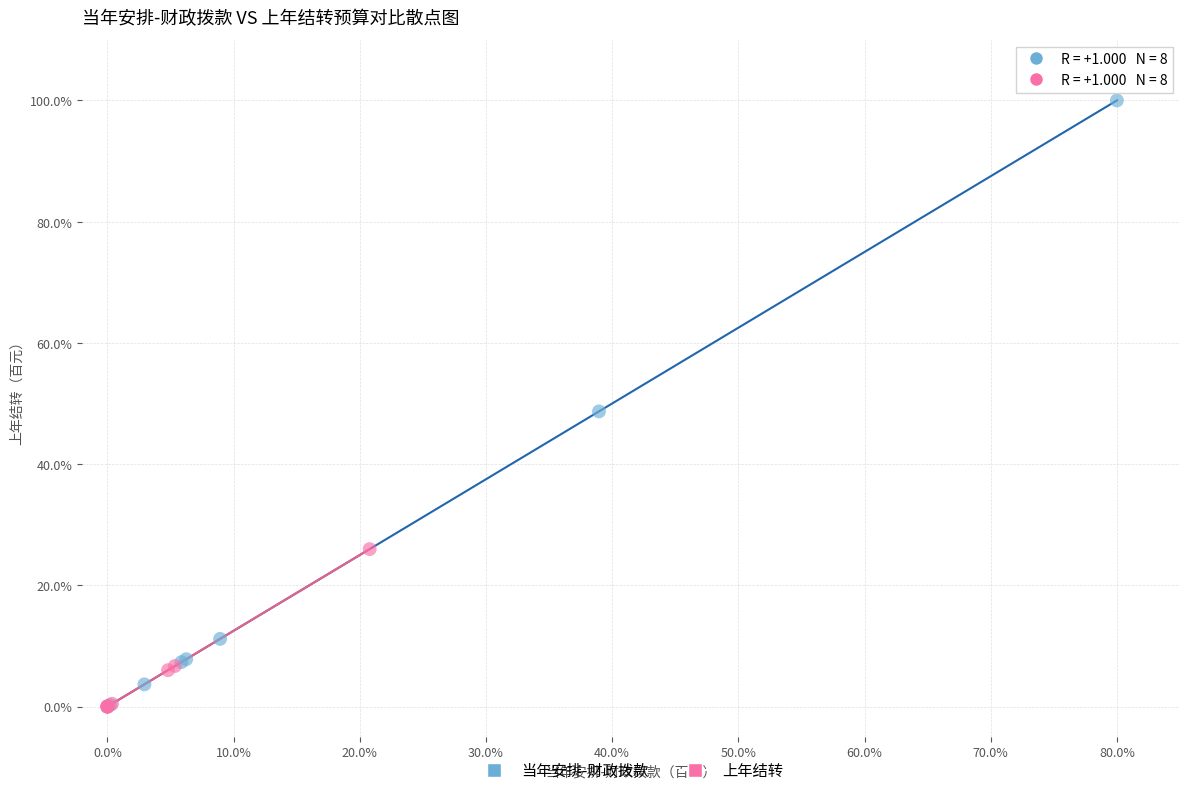

Which series reaches the maximum Y coordinate?

当年安排-财政拨款